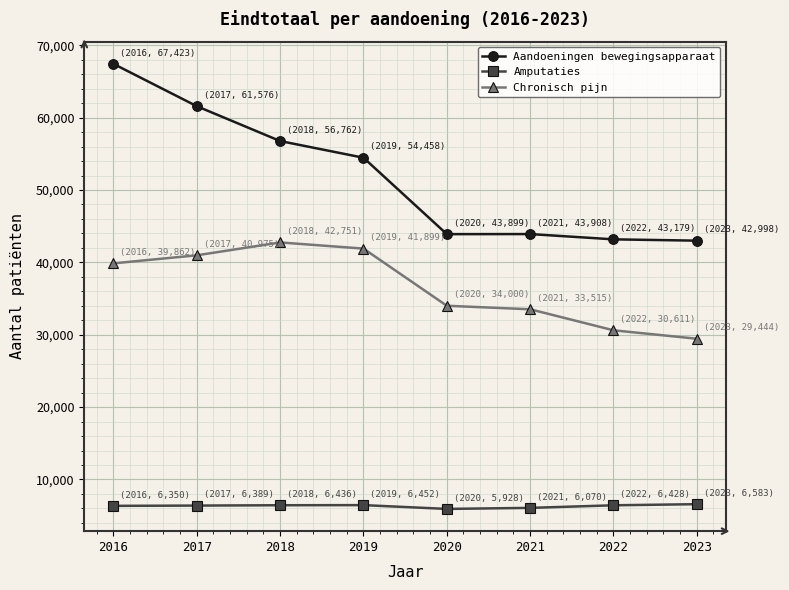

True or false: Aandoeningen bewegingsapparaat has more than 2 interior local peaks.

False